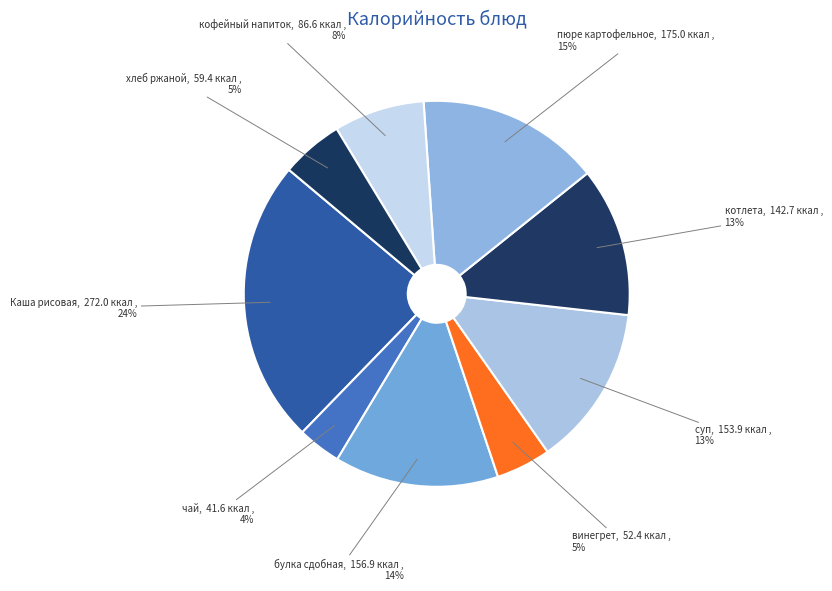

Is there a majority slice in this chart?

No